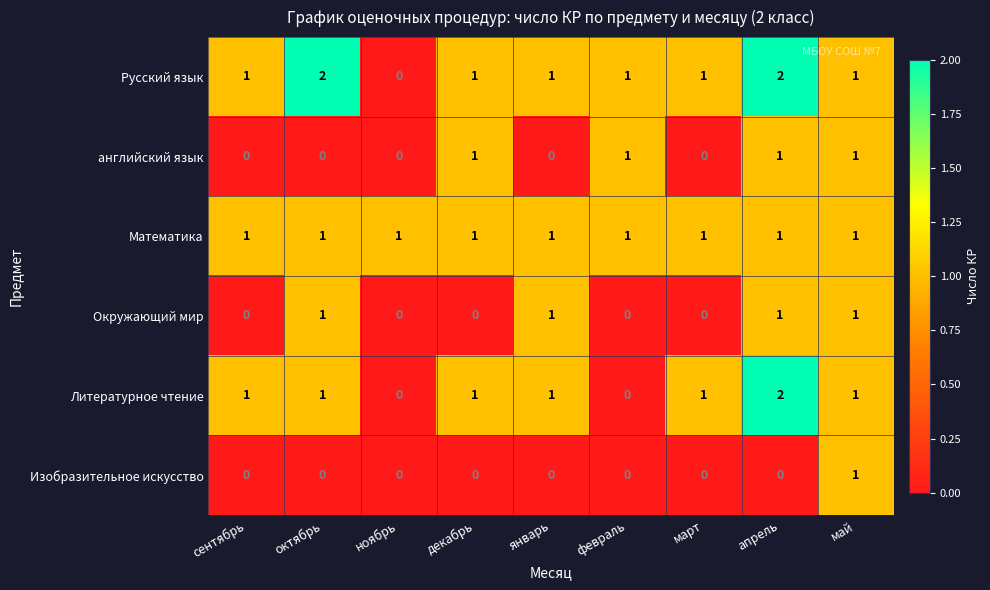

The value of Русский язык at апрель is 2. True or false?

True